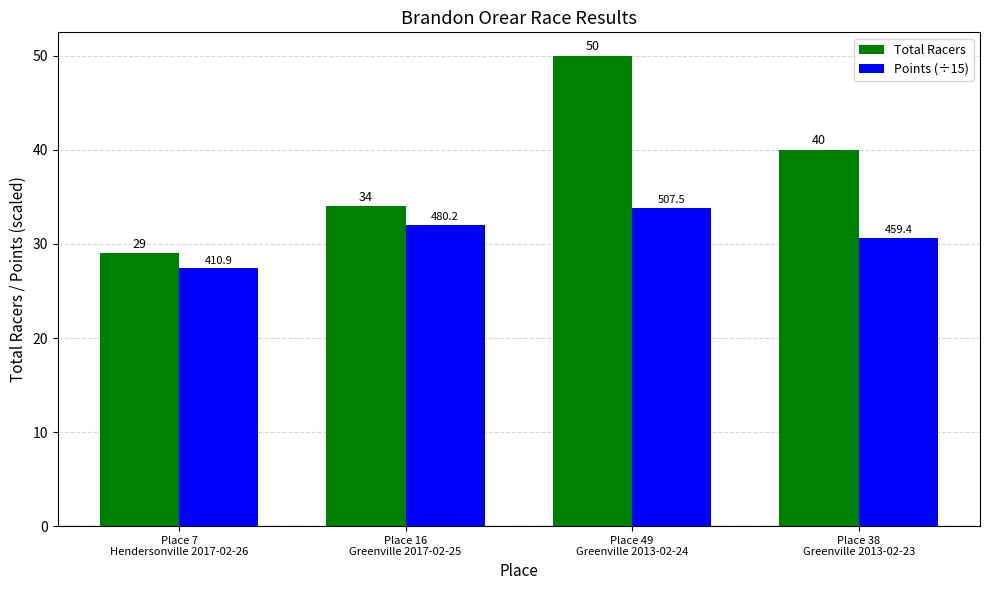

What is the sum of all Points (÷15) values?

123.9